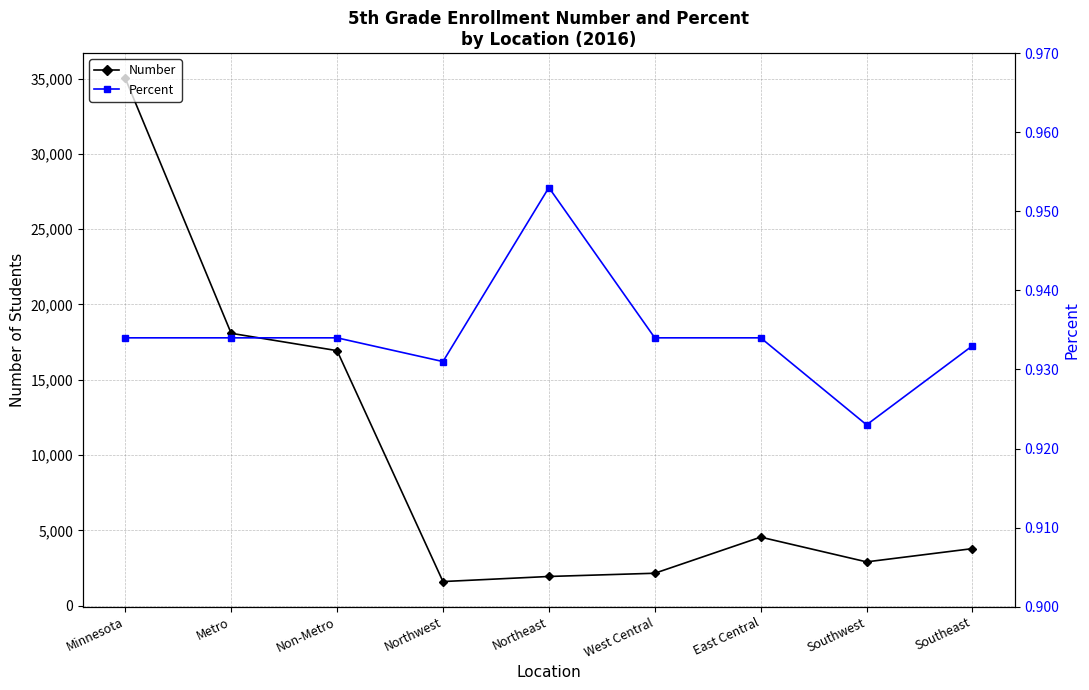

What is the maximum value for Number?

35017